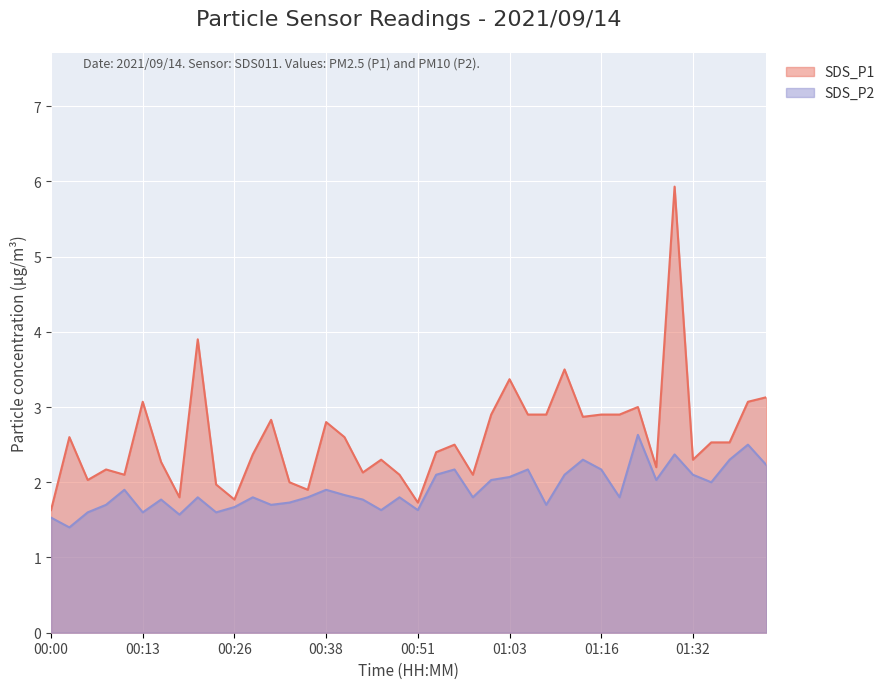

True or false: SDS_P1 has a value of 3.5 at 01:11.

True